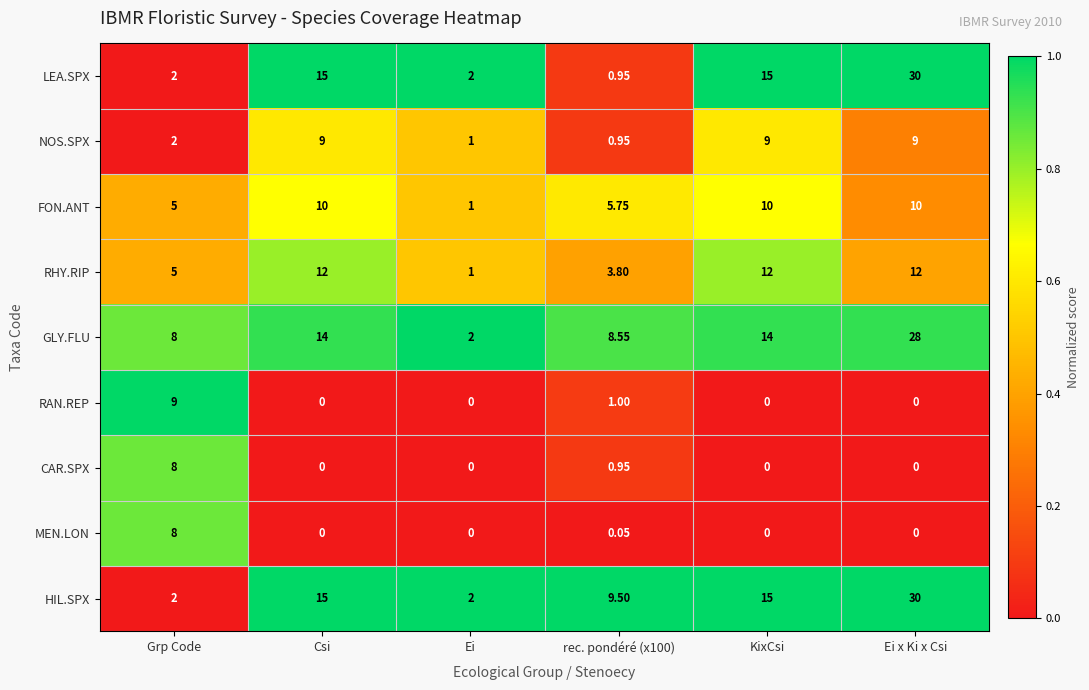

Which series has the largest range (max minus min)?

LEA.SPX